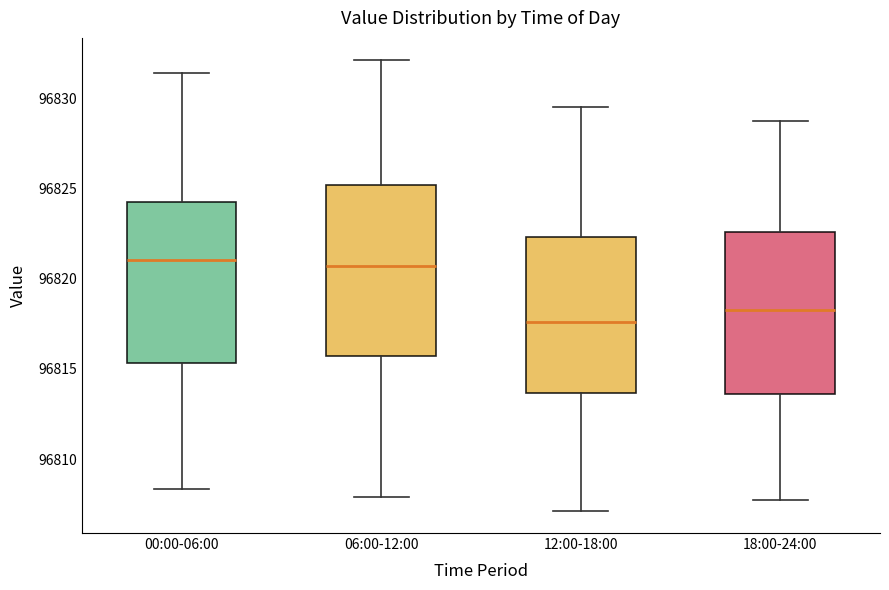

Reading left to right, read every box against the y-axis: the position of its median line, the range the box covers, and the ends of its whiskers. The values are not printed on the chart, so give them approximately, as read against the axis.

00:00-06:00: median 96821.0, box 96815.5 to 96824.0, whiskers 96808.5 to 96831.5
06:00-12:00: median 96820.5, box 96815.5 to 96825.0, whiskers 96808.0 to 96832.0
12:00-18:00: median 96817.5, box 96813.5 to 96822.5, whiskers 96807.0 to 96829.5
18:00-24:00: median 96818.5, box 96813.5 to 96822.5, whiskers 96807.5 to 96829.0